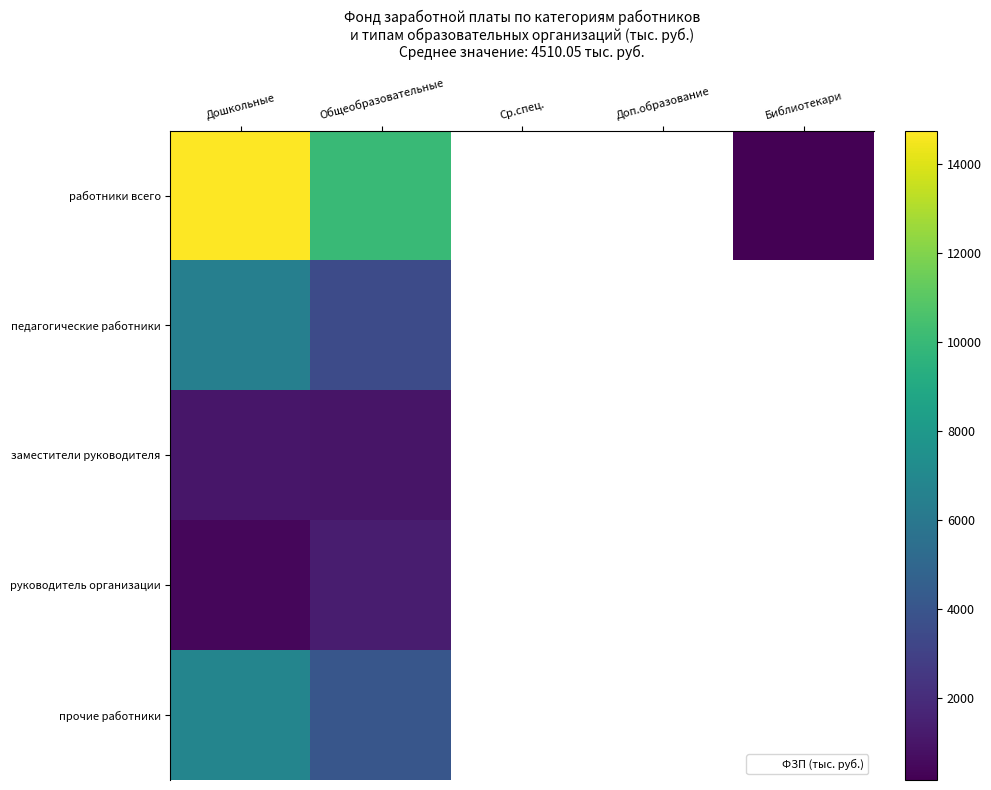

At how many categories does at least one series exceed 8440?

2